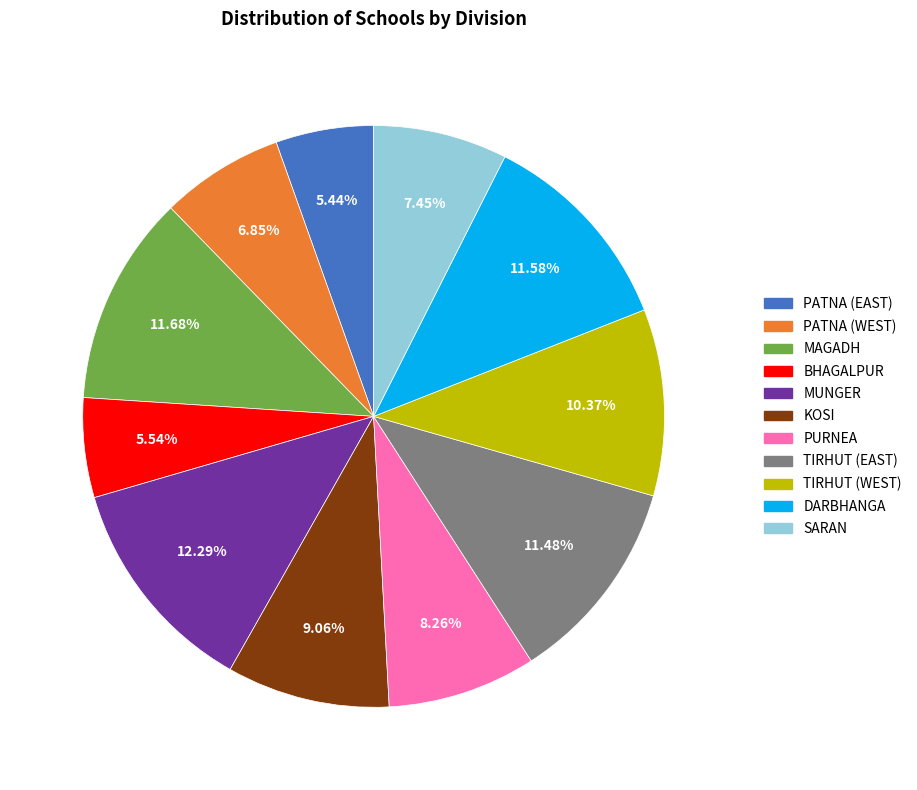

Is the sum of KOSI and PURNEA greater than half?

No